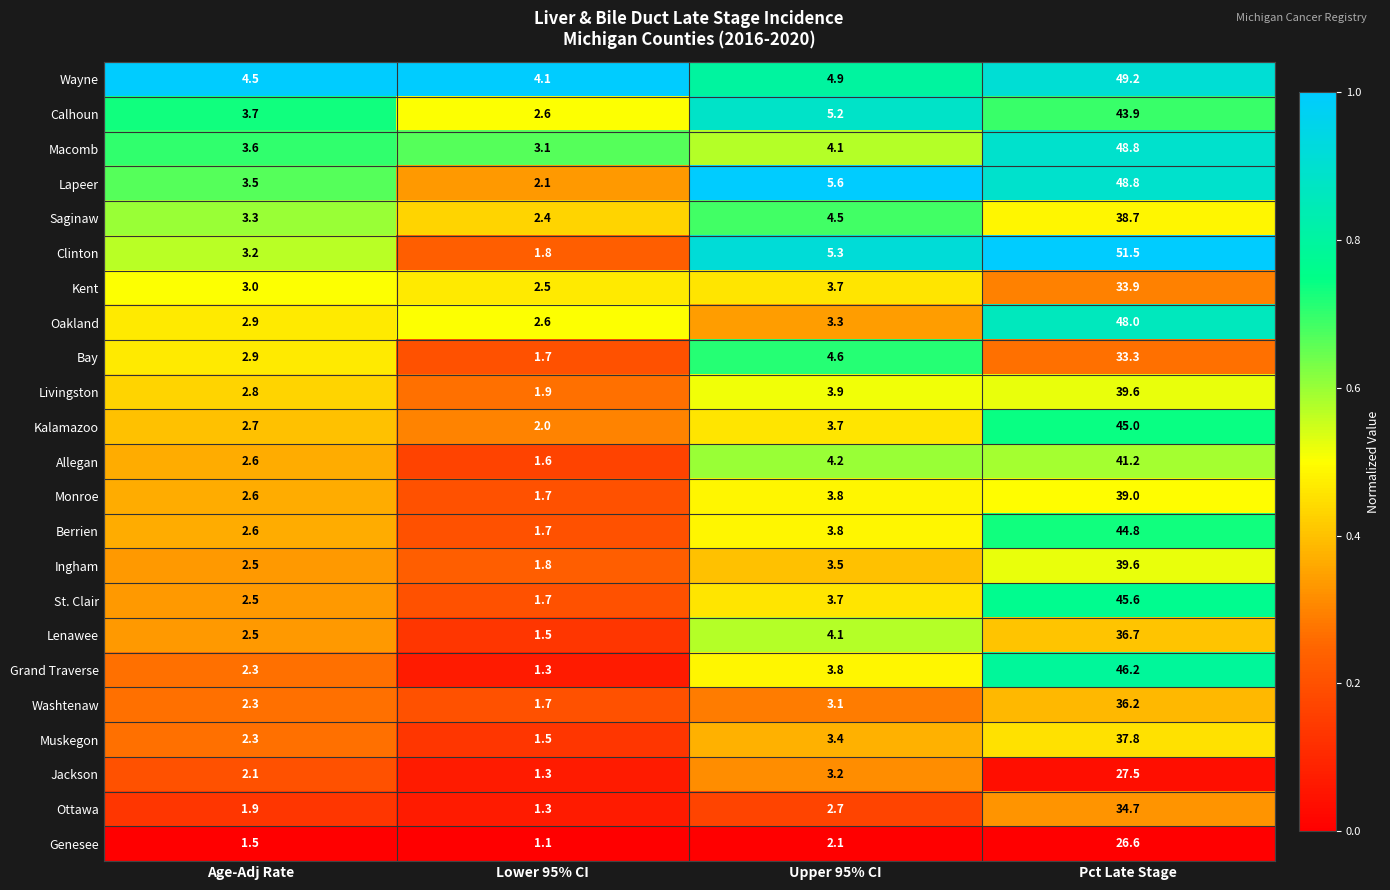

What is the sum of all Macomb values?

59.6